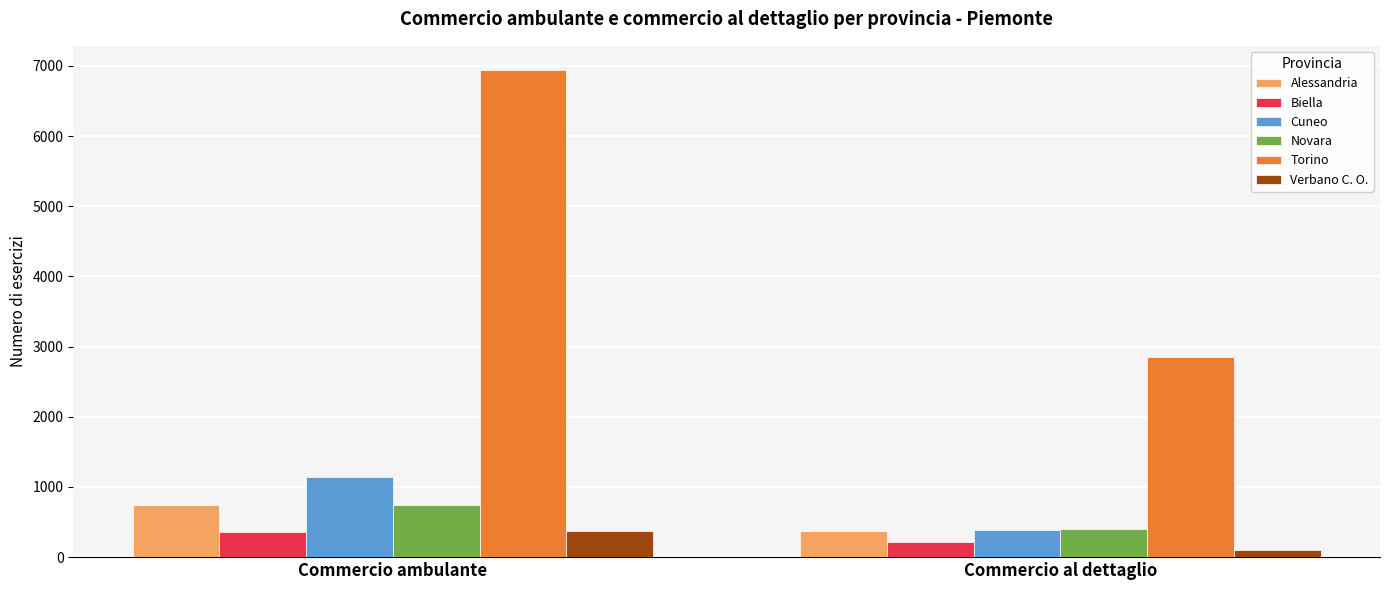

Which category has the lowest value in the Torino series?

Commercio al dettaglio